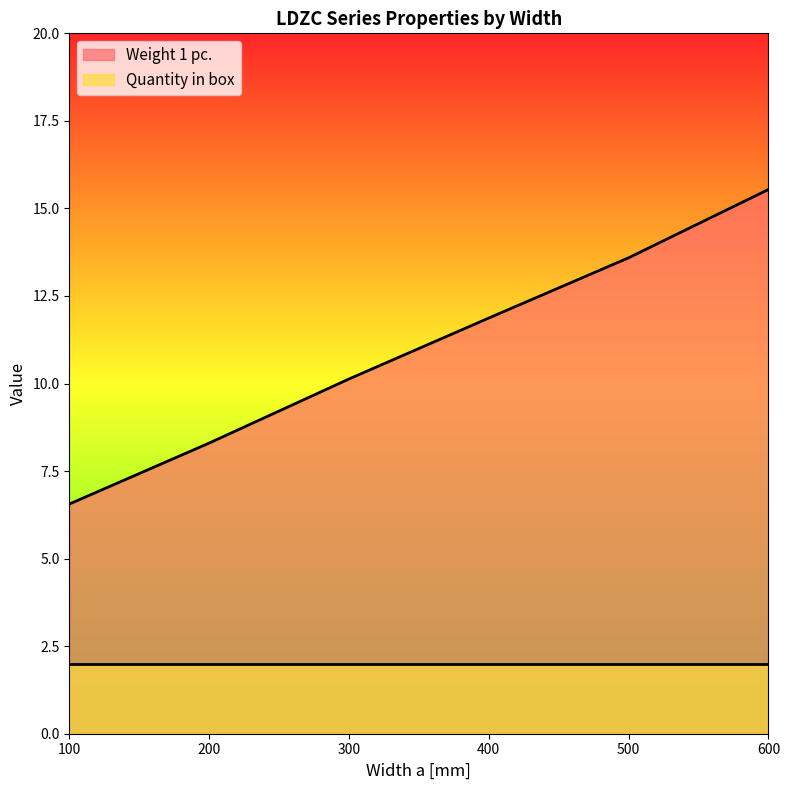

The value of Weight 1 pc. at 100 is 3.7. True or false?

False